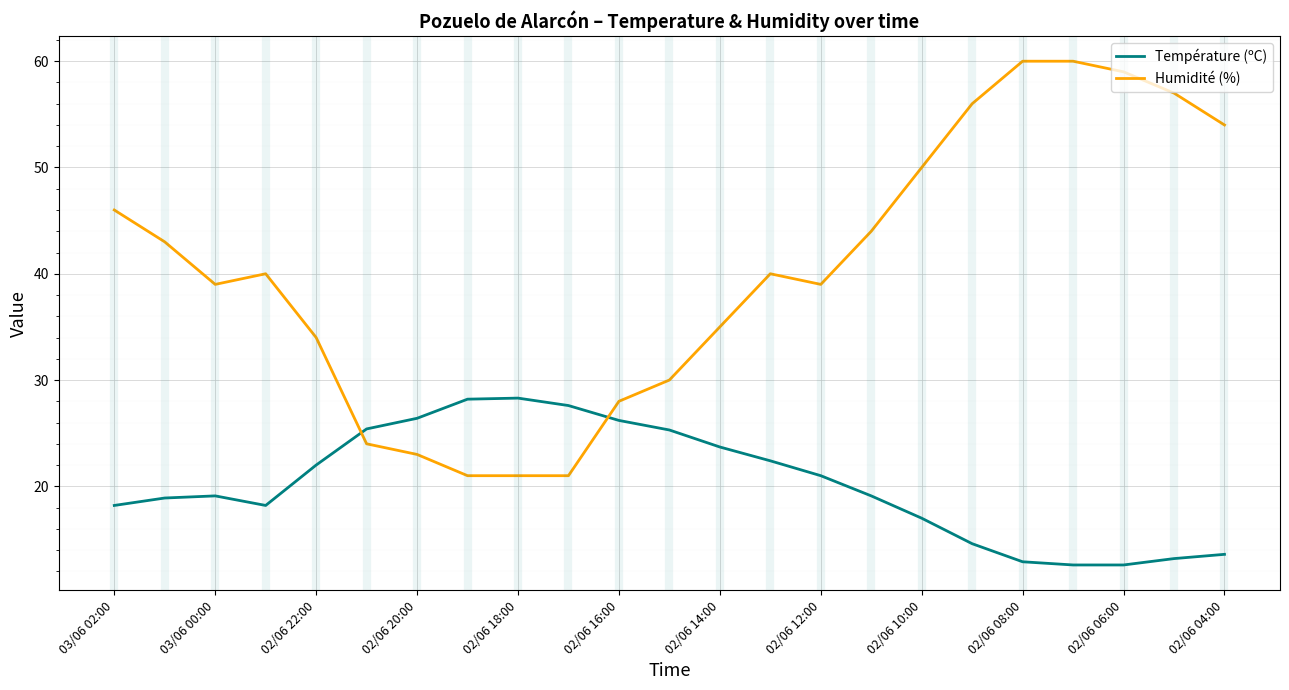

True or false: Humidité (%) and Température (ºC) intersect in this chart.

True